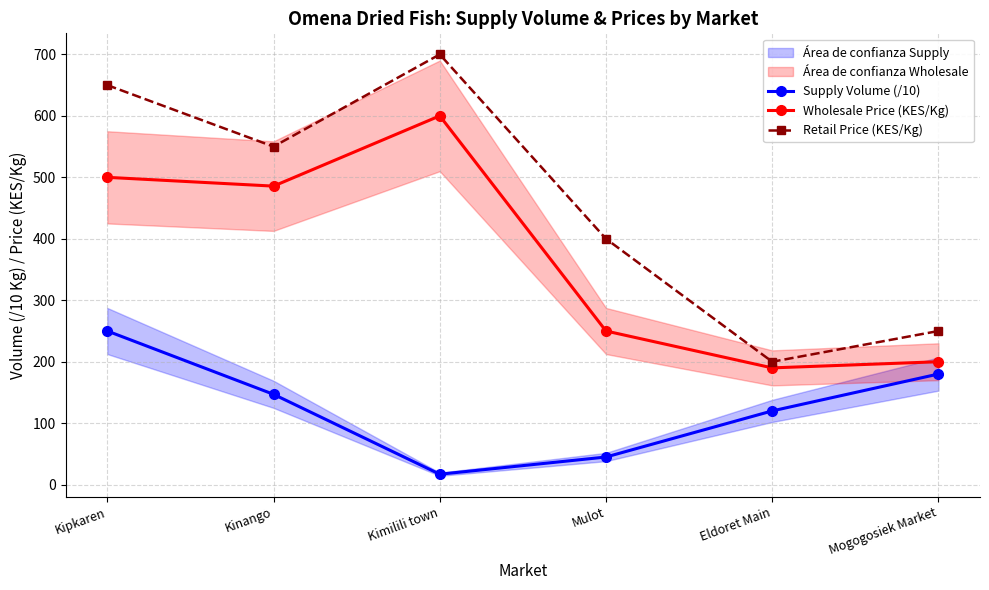

The Supply Volume (/10) series shows 250.0 at Kipkaren. True or false?

True